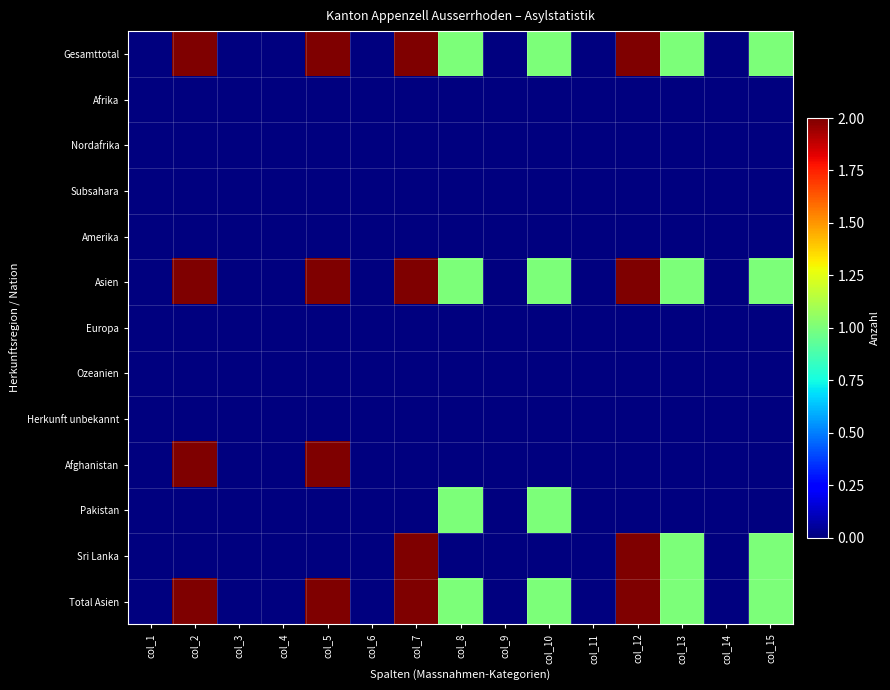

Reading right to left, transcribe all the data shown in this chart.

Gesamttotal: col_15=1	col_14=0	col_13=1	col_12=2	col_11=0	col_10=1	col_9=0	col_8=1	col_7=2	col_6=0	col_5=2	col_4=0	col_3=0	col_2=2	col_1=0
Afrika: col_15=0	col_14=0	col_13=0	col_12=0	col_11=0	col_10=0	col_9=0	col_8=0	col_7=0	col_6=0	col_5=0	col_4=0	col_3=0	col_2=0	col_1=0
Nordafrika: col_15=0	col_14=0	col_13=0	col_12=0	col_11=0	col_10=0	col_9=0	col_8=0	col_7=0	col_6=0	col_5=0	col_4=0	col_3=0	col_2=0	col_1=0
Subsahara: col_15=0	col_14=0	col_13=0	col_12=0	col_11=0	col_10=0	col_9=0	col_8=0	col_7=0	col_6=0	col_5=0	col_4=0	col_3=0	col_2=0	col_1=0
Amerika: col_15=0	col_14=0	col_13=0	col_12=0	col_11=0	col_10=0	col_9=0	col_8=0	col_7=0	col_6=0	col_5=0	col_4=0	col_3=0	col_2=0	col_1=0
Asien: col_15=1	col_14=0	col_13=1	col_12=2	col_11=0	col_10=1	col_9=0	col_8=1	col_7=2	col_6=0	col_5=2	col_4=0	col_3=0	col_2=2	col_1=0
Europa: col_15=0	col_14=0	col_13=0	col_12=0	col_11=0	col_10=0	col_9=0	col_8=0	col_7=0	col_6=0	col_5=0	col_4=0	col_3=0	col_2=0	col_1=0
Ozeanien: col_15=0	col_14=0	col_13=0	col_12=0	col_11=0	col_10=0	col_9=0	col_8=0	col_7=0	col_6=0	col_5=0	col_4=0	col_3=0	col_2=0	col_1=0
Herkunft unbekannt: col_15=0	col_14=0	col_13=0	col_12=0	col_11=0	col_10=0	col_9=0	col_8=0	col_7=0	col_6=0	col_5=0	col_4=0	col_3=0	col_2=0	col_1=0
Afghanistan: col_15=0	col_14=0	col_13=0	col_12=0	col_11=0	col_10=0	col_9=0	col_8=0	col_7=0	col_6=0	col_5=2	col_4=0	col_3=0	col_2=2	col_1=0
Pakistan: col_15=0	col_14=0	col_13=0	col_12=0	col_11=0	col_10=1	col_9=0	col_8=1	col_7=0	col_6=0	col_5=0	col_4=0	col_3=0	col_2=0	col_1=0
Sri Lanka: col_15=1	col_14=0	col_13=1	col_12=2	col_11=0	col_10=0	col_9=0	col_8=0	col_7=2	col_6=0	col_5=0	col_4=0	col_3=0	col_2=0	col_1=0
Total Asien: col_15=1	col_14=0	col_13=1	col_12=2	col_11=0	col_10=1	col_9=0	col_8=1	col_7=2	col_6=0	col_5=2	col_4=0	col_3=0	col_2=2	col_1=0